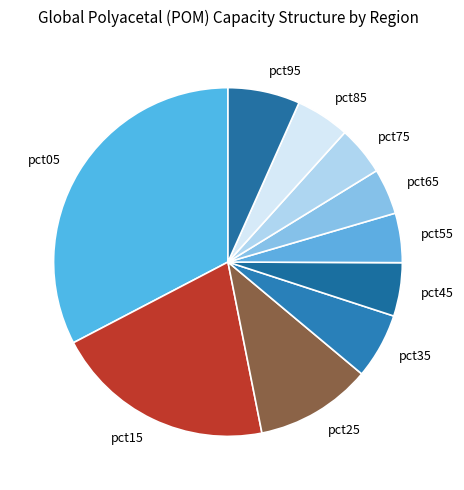

True or false: pct75 accounts for 5% of the total.

True